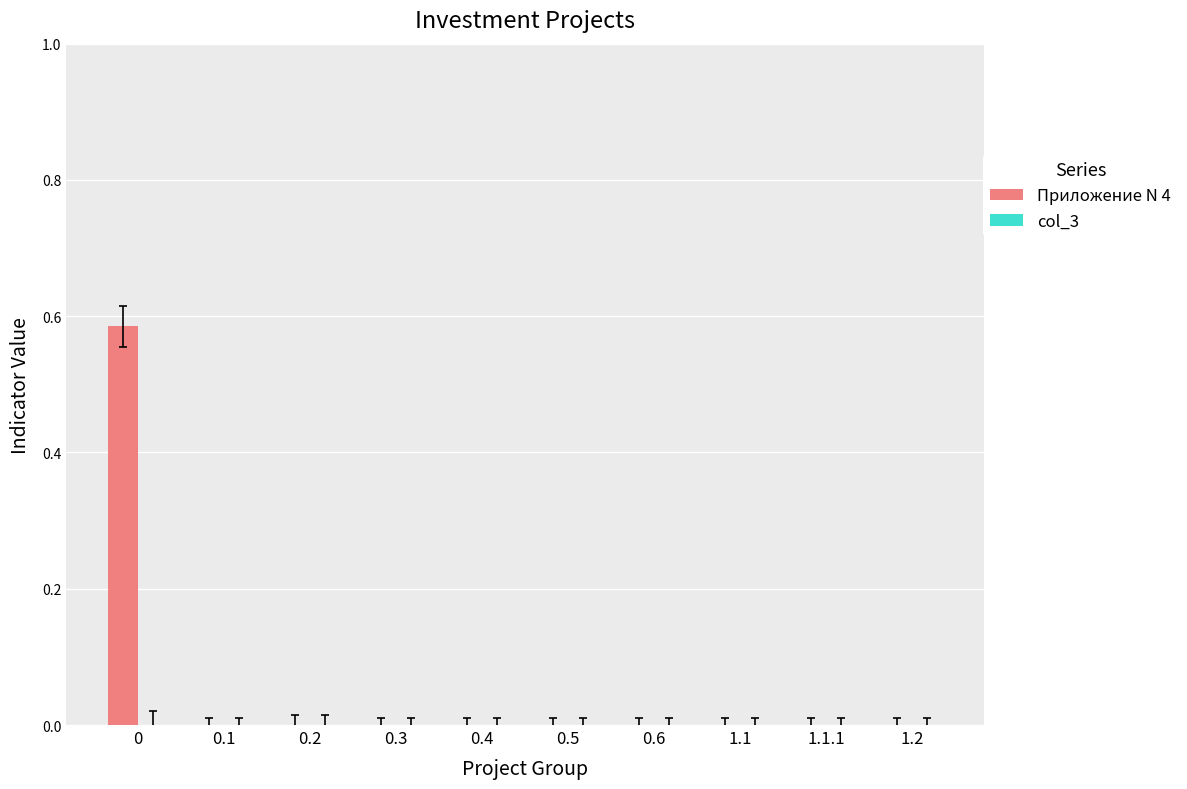

The chart shows a value of -0.3 at 0.4. True or false?

False